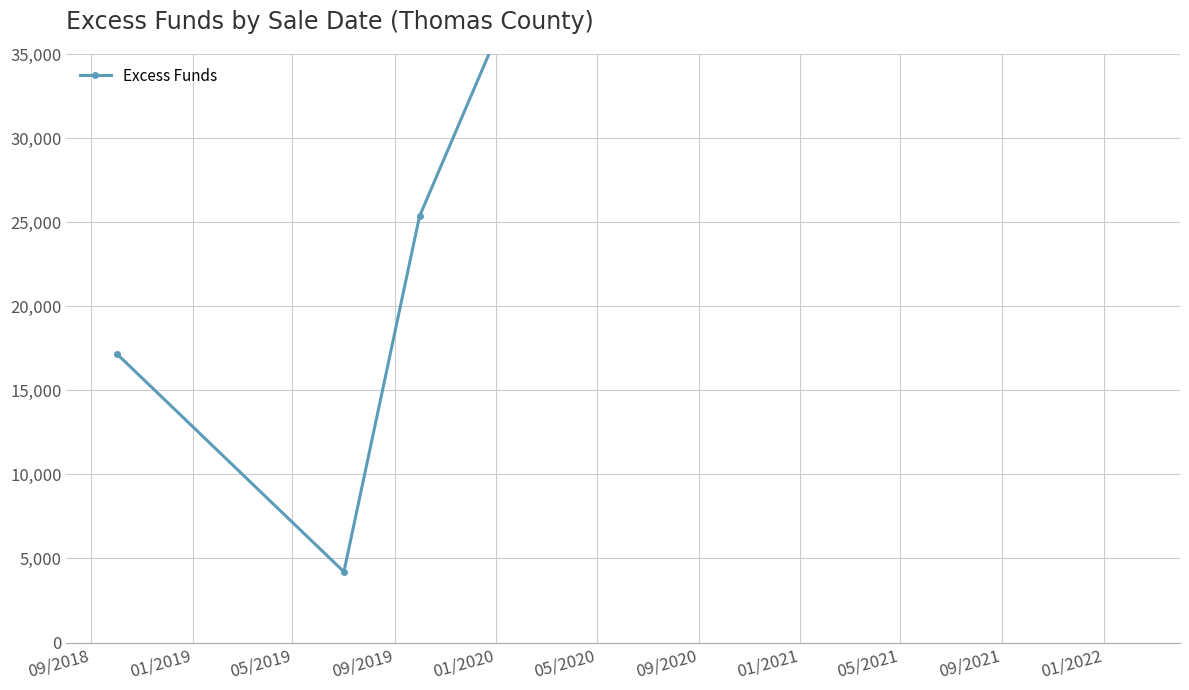

What is the value of the 4th point from the left?

68219.8